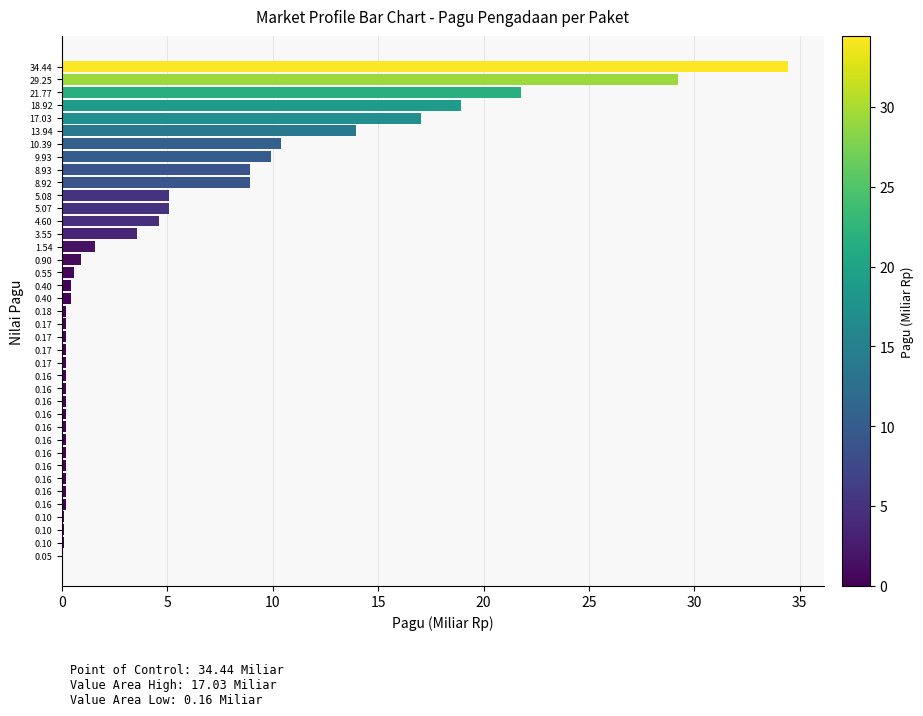

How many data points does each series have?

39